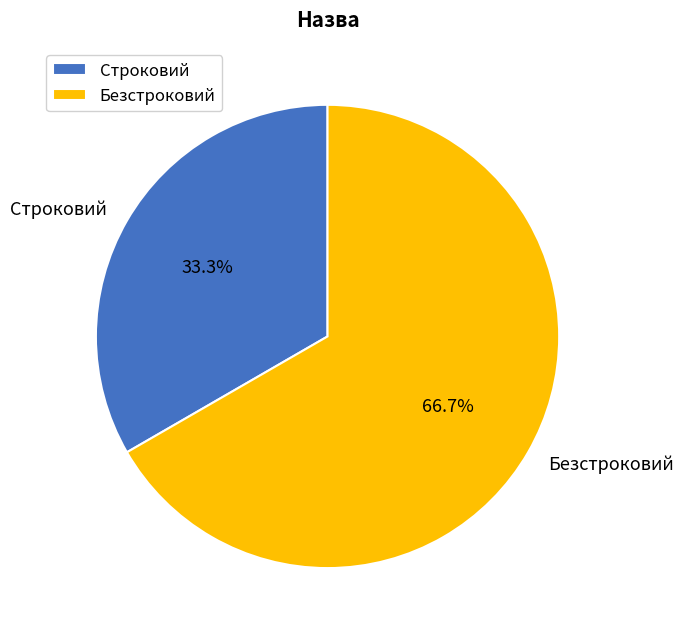

What is the ratio of the value at Безстроковий to the value at Строковий?

2.0